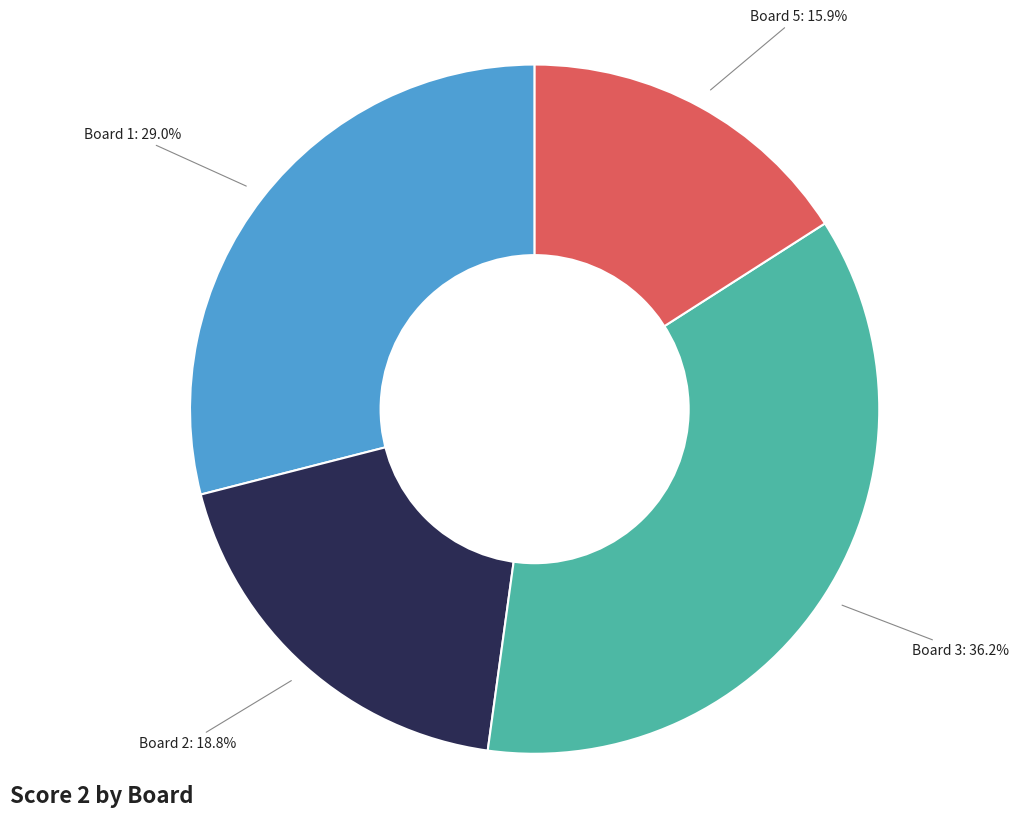

Which has a higher value, Board 2 or Board 5?

Board 2